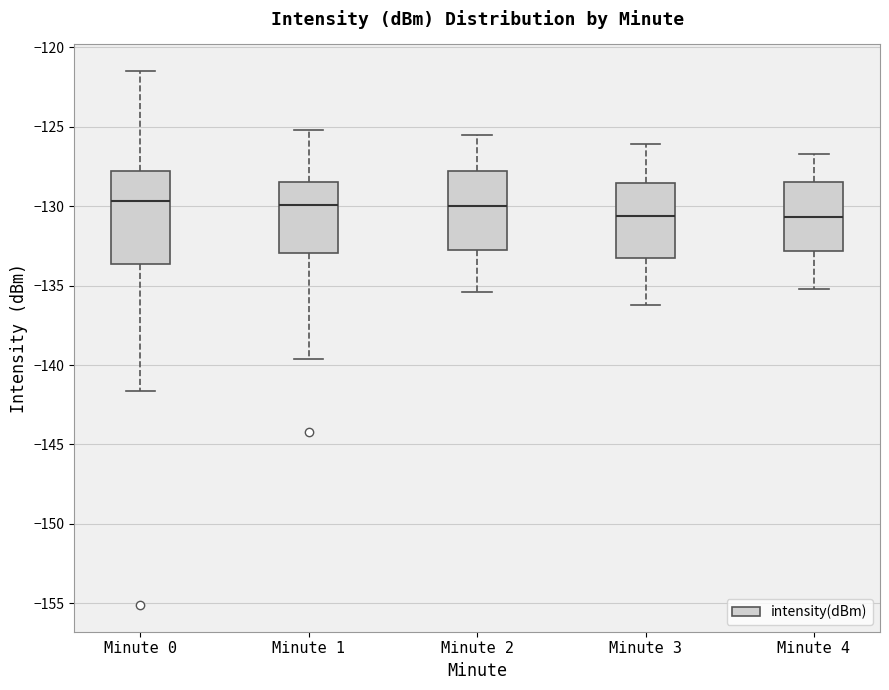

Reading left to right, transcribe this box plot: for each box, give where its median line is, the range the box spans, and where its two whiskers end, as read against the y-axis. The values are not printed on the chart, so give them approximately, as read against the axis.

Minute 0: median -129.5, box -133.5 to -128.0, whiskers -141.5 to -121.5
Minute 1: median -130.0, box -133.0 to -128.5, whiskers -139.5 to -125.0
Minute 2: median -130.0, box -133.0 to -128.0, whiskers -135.5 to -125.5
Minute 3: median -130.5, box -133.0 to -128.5, whiskers -136.0 to -126.0
Minute 4: median -130.5, box -133.0 to -128.5, whiskers -135.0 to -126.5